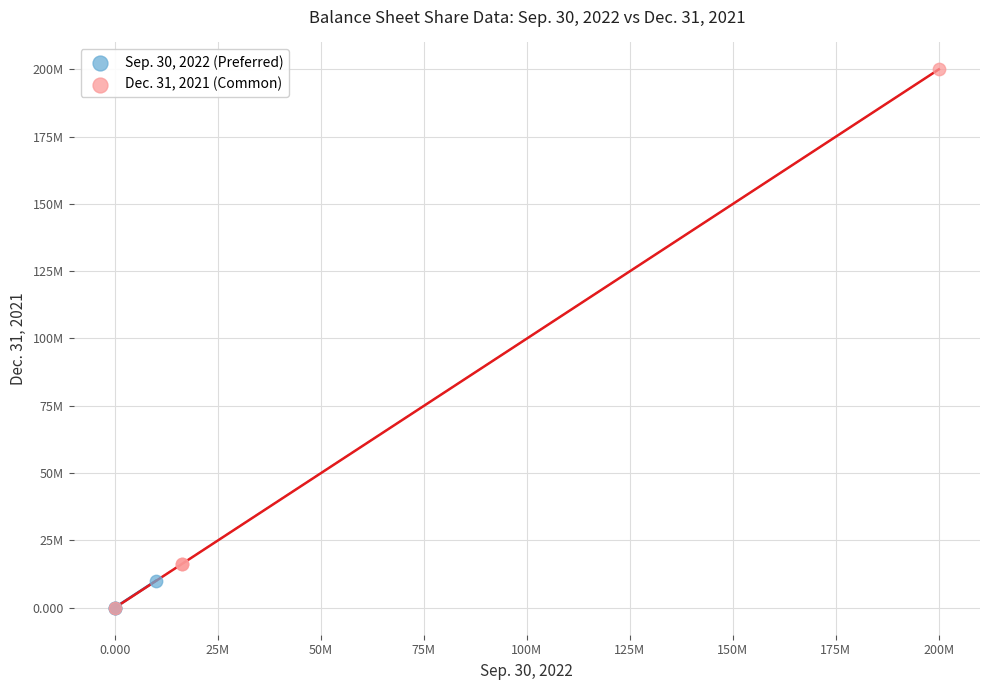

Which series has the largest Y range (max minus min)?

Dec. 31, 2021 (Common)